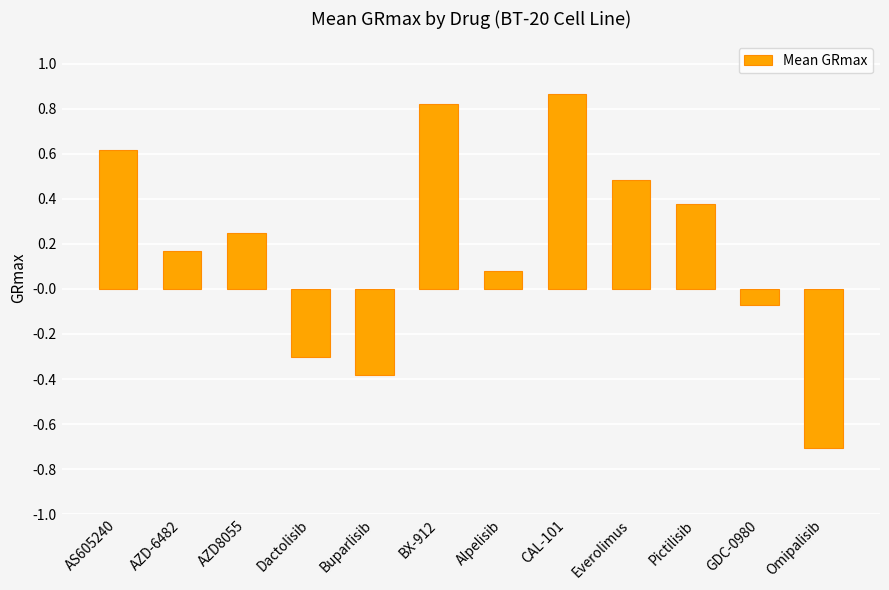

List the labels in order of value, largest first.

CAL-101, BX-912, AS605240, Everolimus, Pictilisib, AZD8055, AZD-6482, Alpelisib, GDC-0980, Dactolisib, Buparlisib, Omipalisib